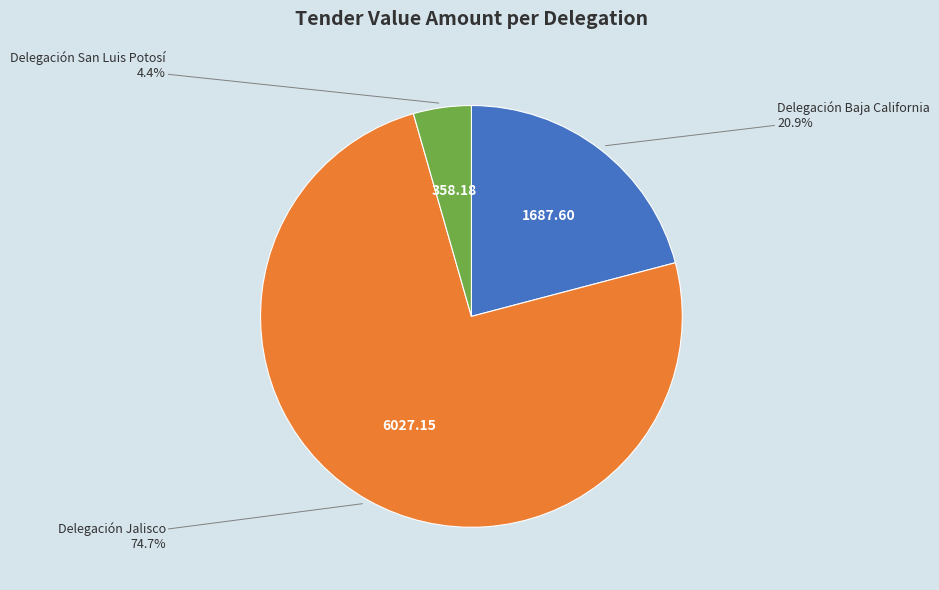

Is it true that Delegación San Luis Potosí is 12% of the pie?

False